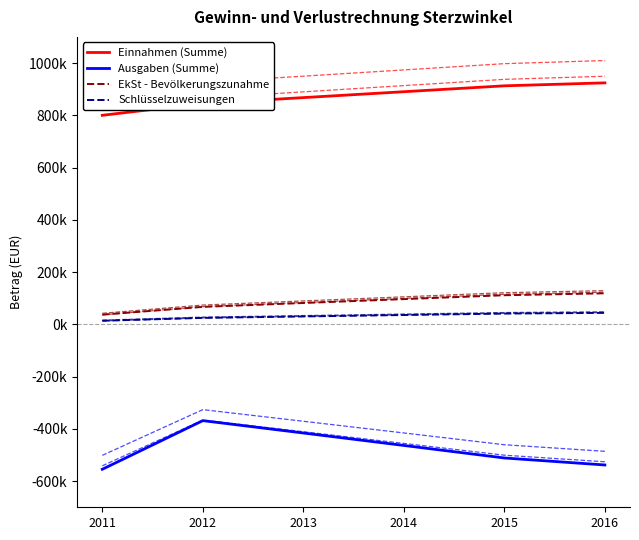

True or false: EkSt - Bevölkerungszunahme and Einnahmen (Summe) cross at least once.

False